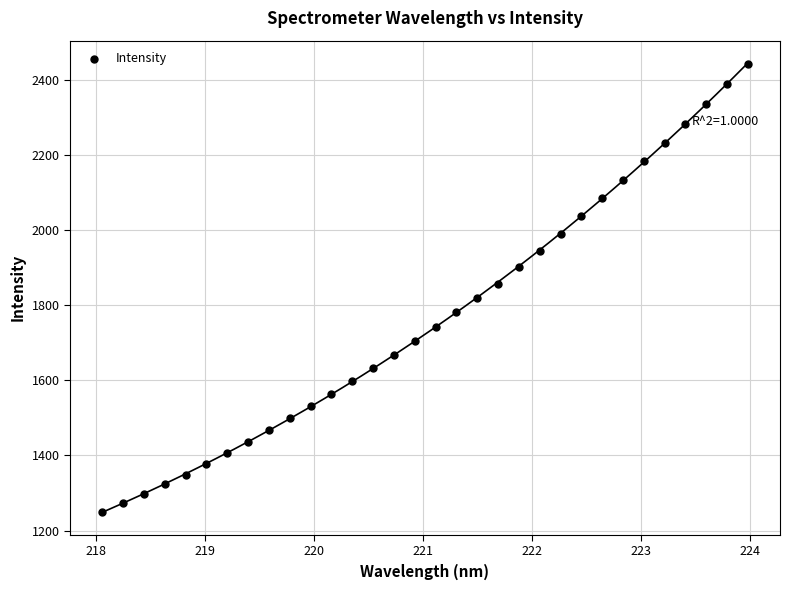

What is the range of X values (max minus min)?

5.9